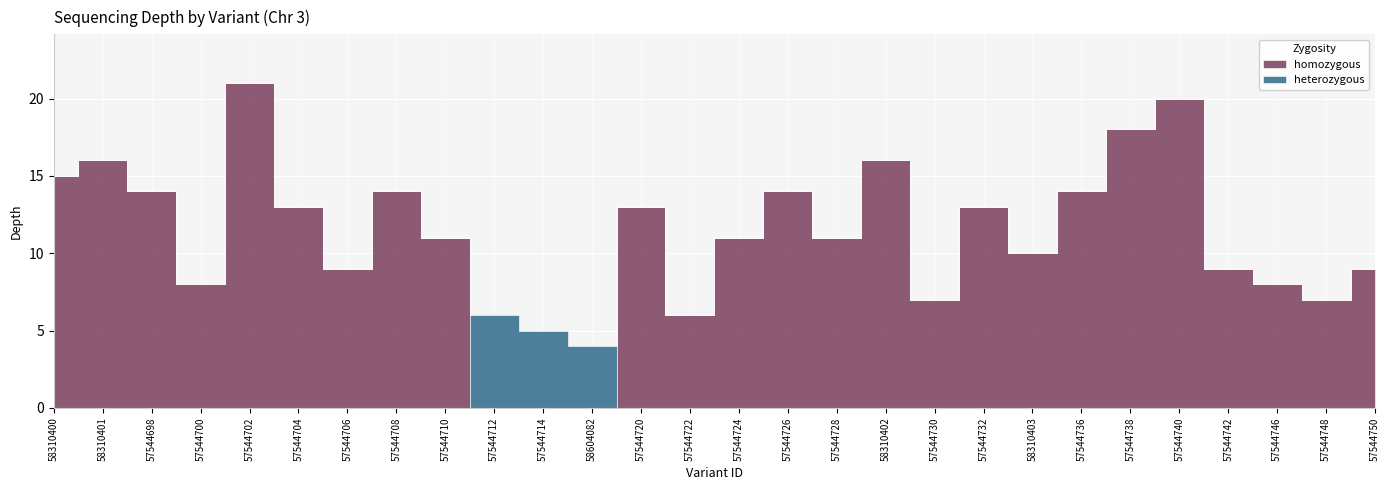

What is the total value across all series at 57544698?

14